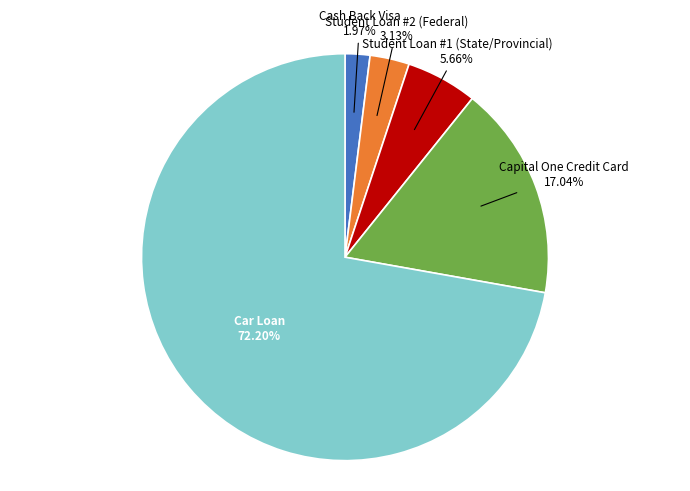

Approximately how many times larger is the value at Capital One Credit Card compared to Student Loan #2 (Federal)?

5.4